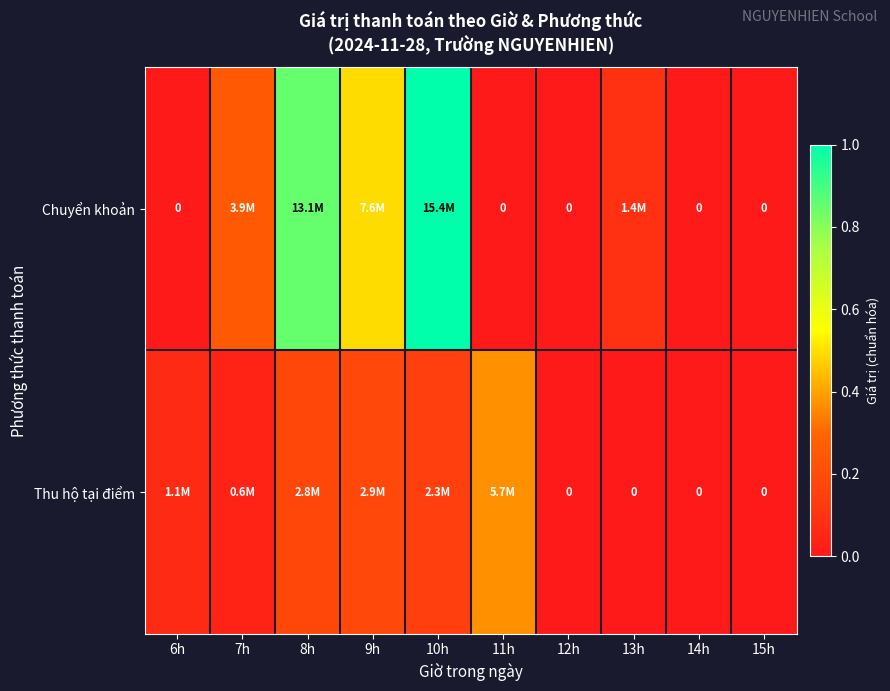

What is the average value of the Chuyển khoản series?

0.3